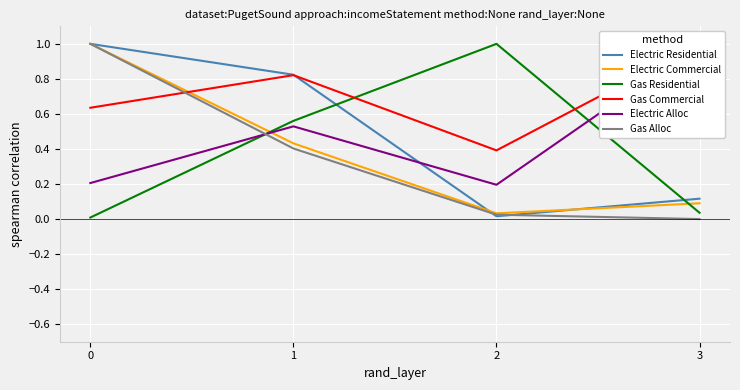

What is the total value across all series at 3?

2.2